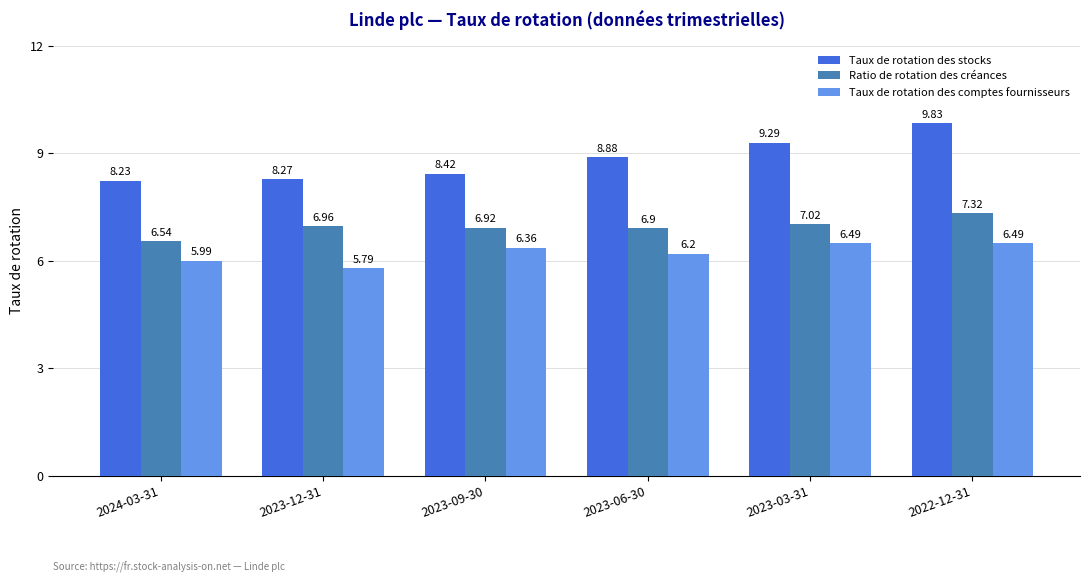

What is the average value of the Taux de rotation des stocks series?

8.8